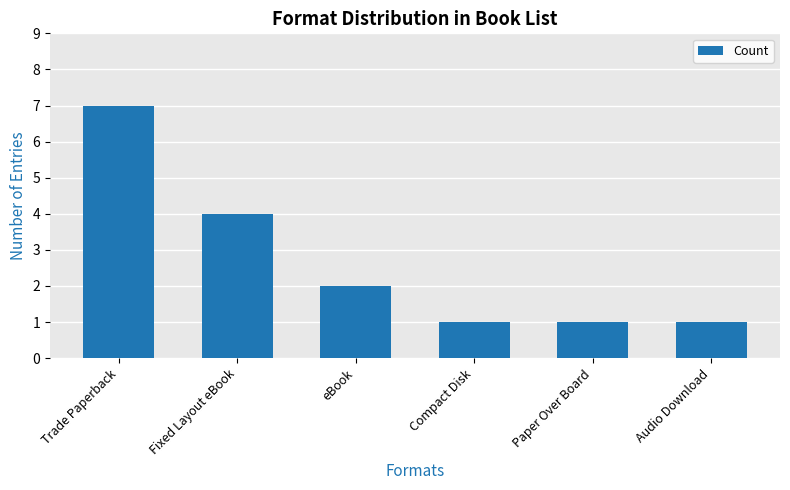

At which category does the chart reach its peak across all series?

Trade Paperback